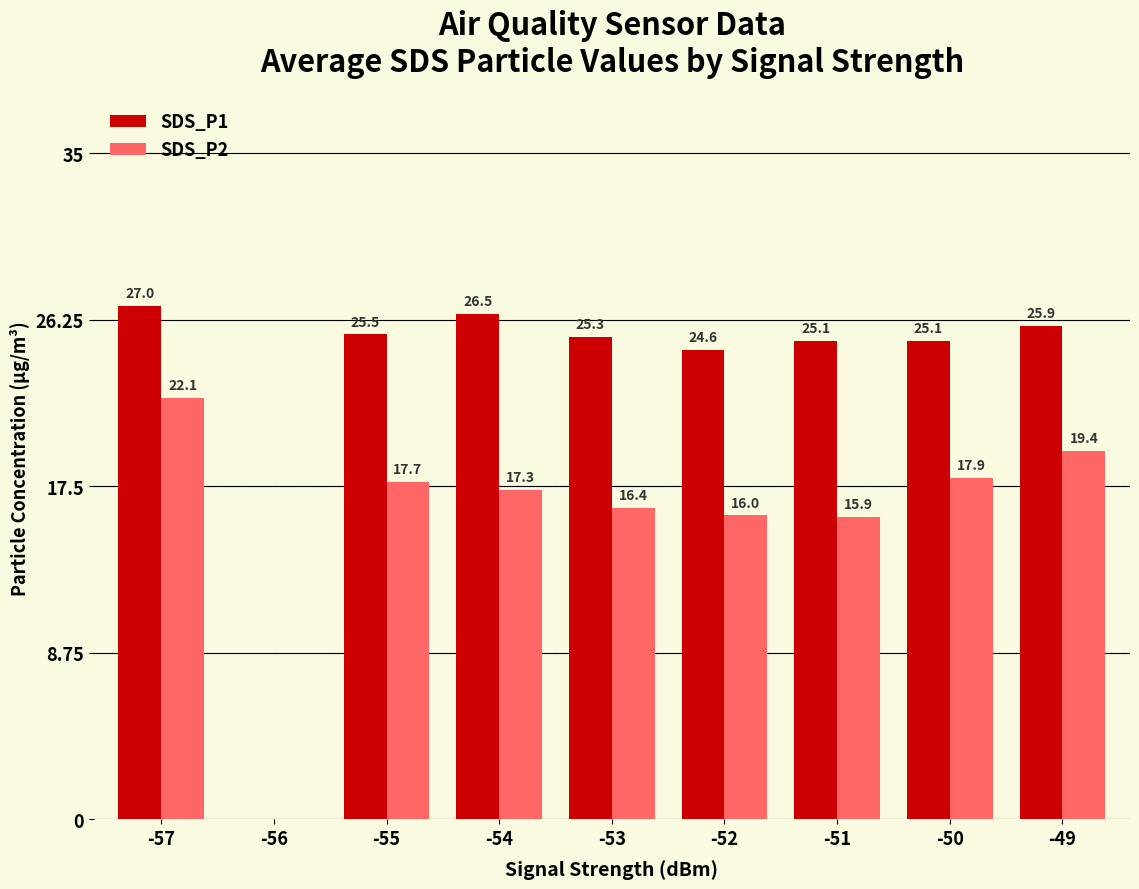

What is the sum of the SDS_P2 values at -51 and -52?

31.9